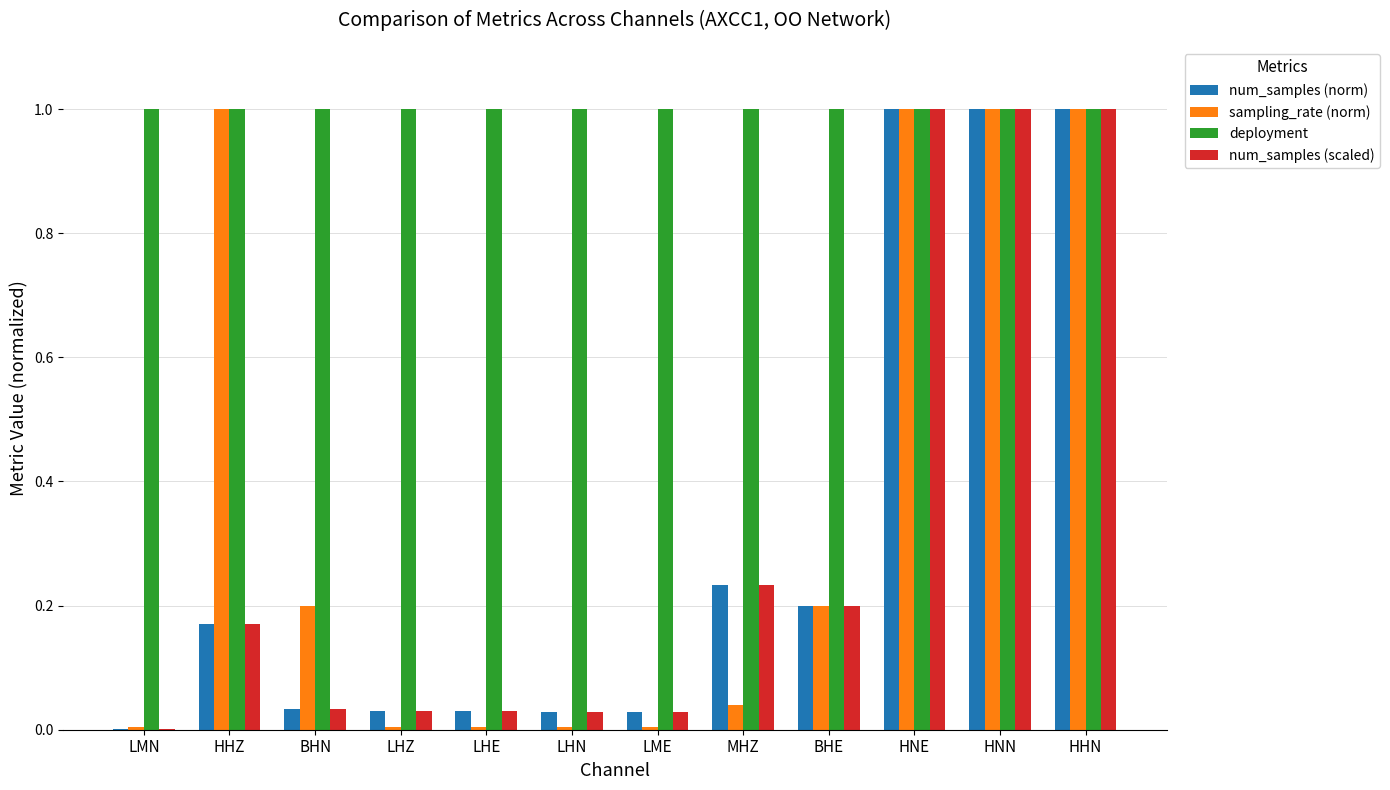

Is the value of deployment at MHZ greater than the value of num_samples (scaled) at LHN?

Yes